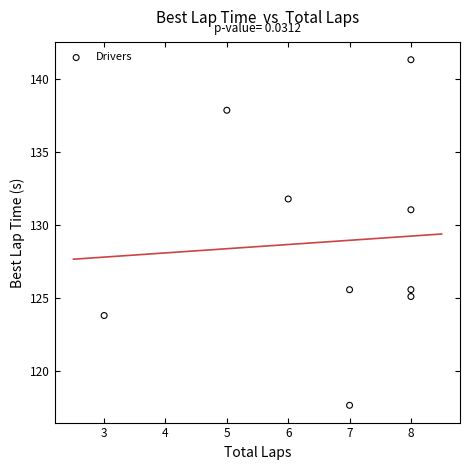

What Y value in the scatter plot is closest to 129?

131.1